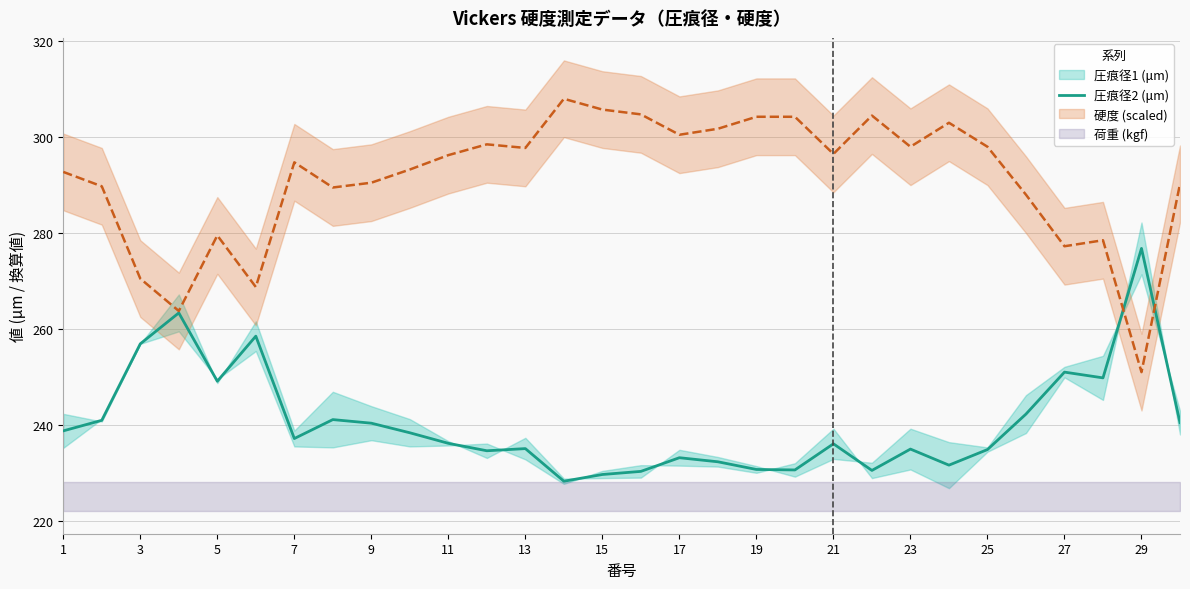

What is the minimum value shown in the chart?

228.2